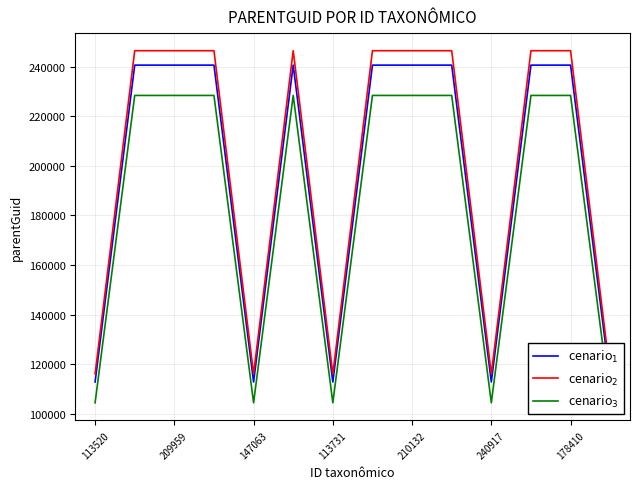

The value of cenario$_3$ at 209959 is 68216.7. True or false?

False